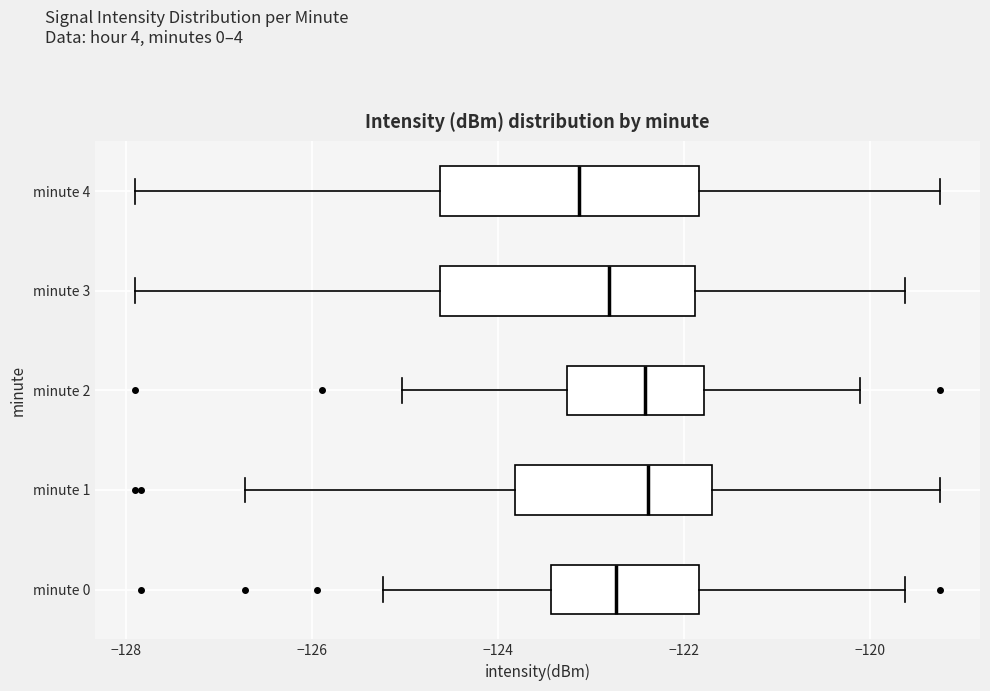

Where does the median line of the box for minute 2 sit on the x-axis? The values are not printed on the chart, so give them approximately, as read against the axis.

-122.4